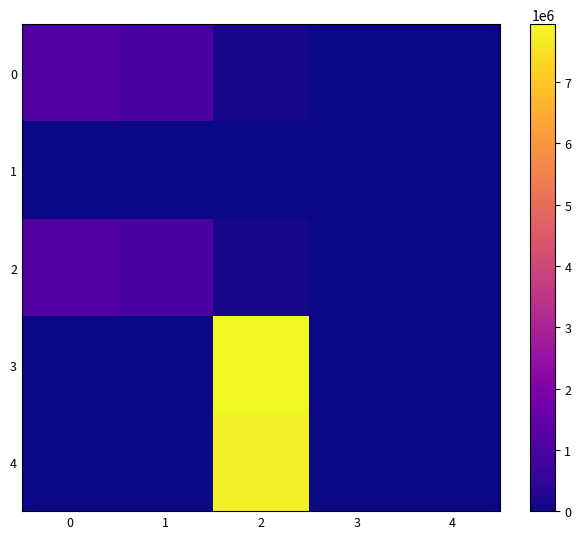

Reading left to right, transcribe all the data shown in this chart.

0: 0=1095428.1	1=955734.6	2=139693.5	3=0.0	4=0.0
1: 0=0.0	1=0.0	2=0.0	3=0.0	4=0.0
2: 0=1095428.1	1=955734.6	2=139693.5	3=0.0	4=0.0
3: 0=0.0	1=0.0	2=7946364.9	3=0.0	4=0.0
4: 0=0.0	1=0.0	2=7806671.4	3=0.0	4=0.0